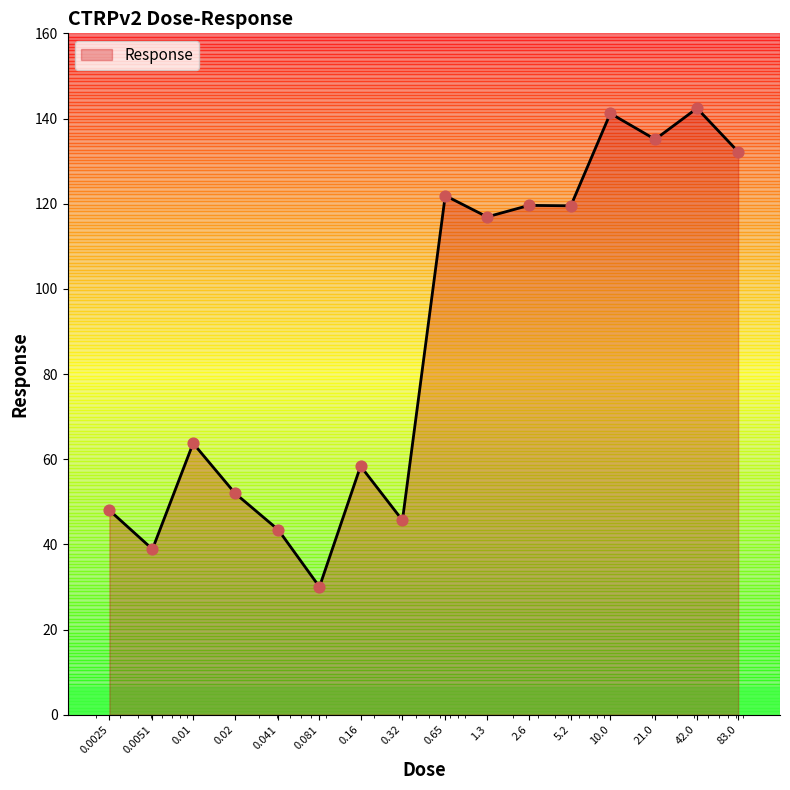

What is the minimum value shown in the chart?

30.0